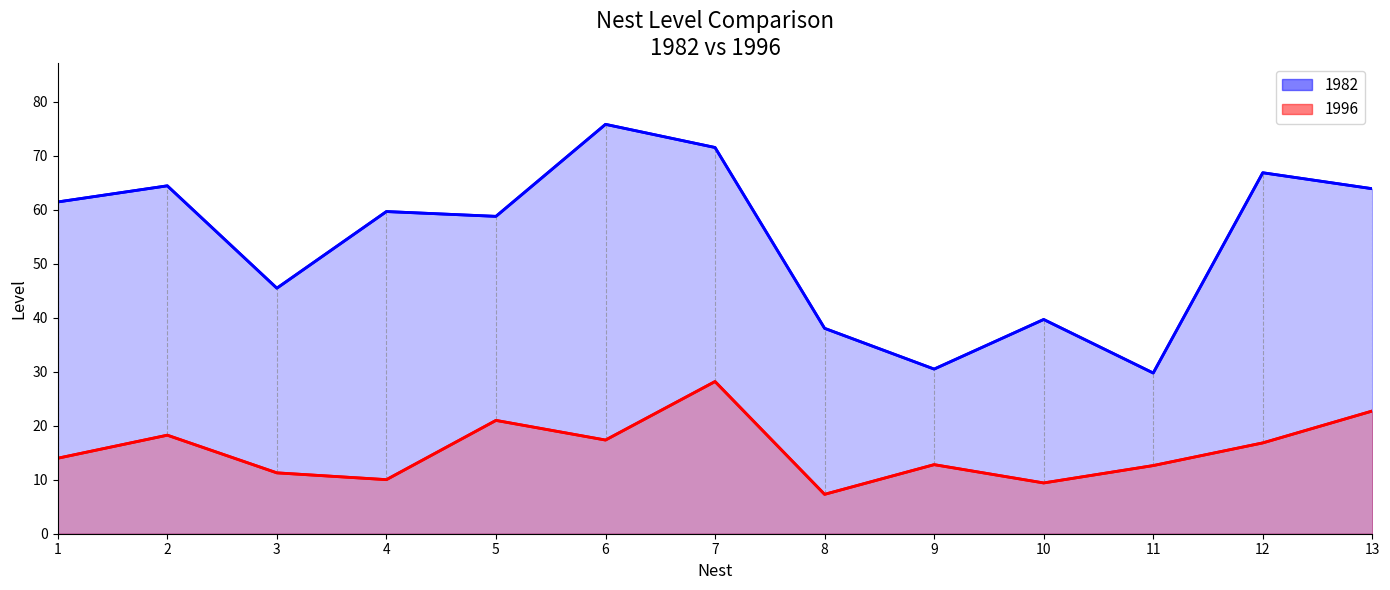

Between 5 and 6, which is larger?

6